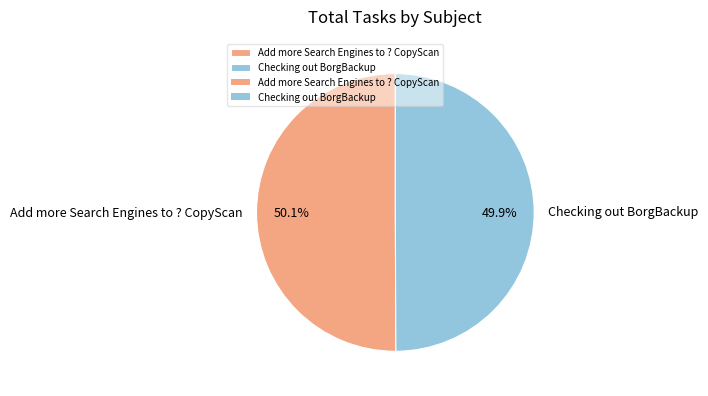

Does any single category account for the majority?

Yes